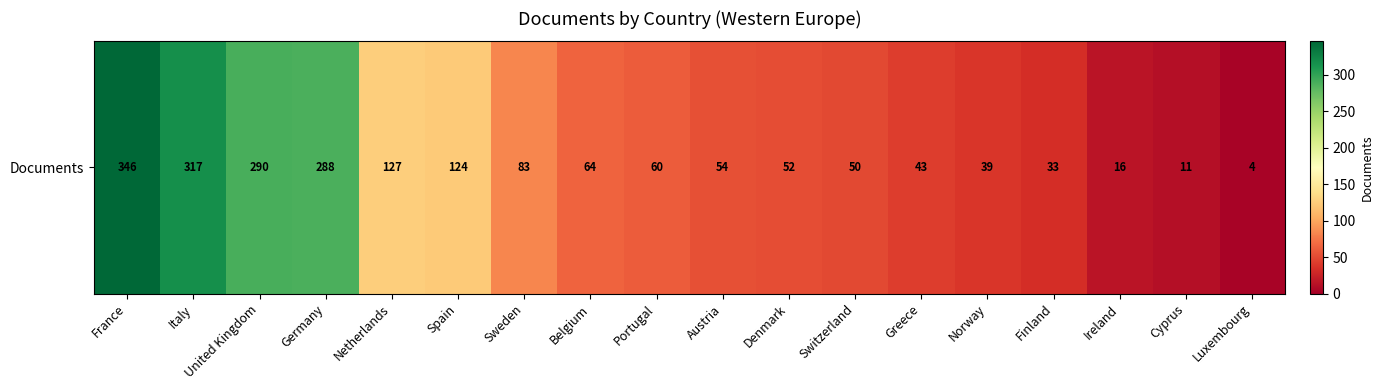

The chart shows a value of 11 at Cyprus. True or false?

True